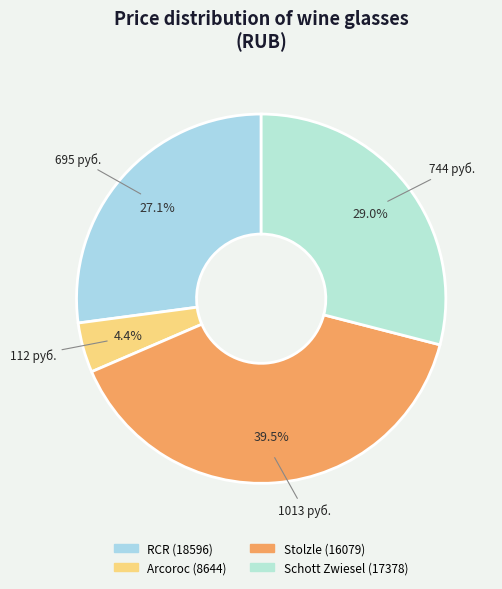

True or false: Arcoroc (8644) accounts for 14% of the total.

False